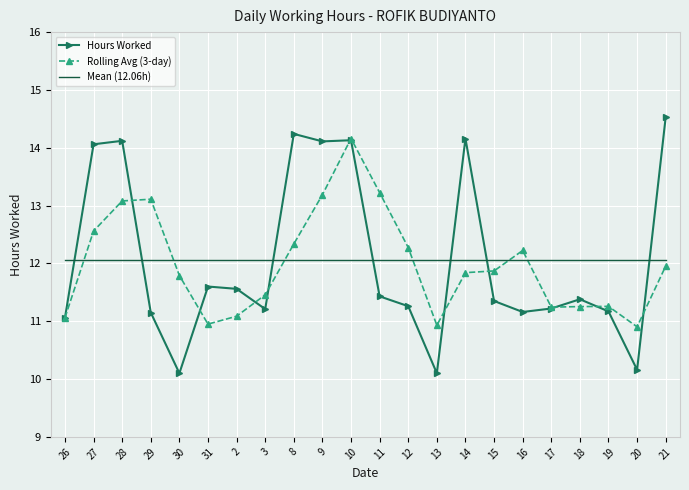

Which series ends up on top after the final intersection of Mean (12.06h) and Hours Worked?

Hours Worked